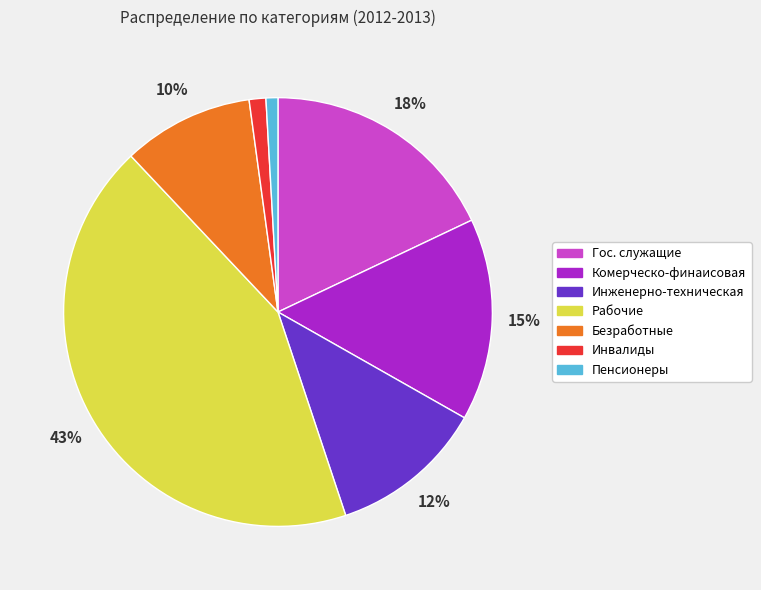

To the nearest percent, what portion does Гос. служащие represent?

18%